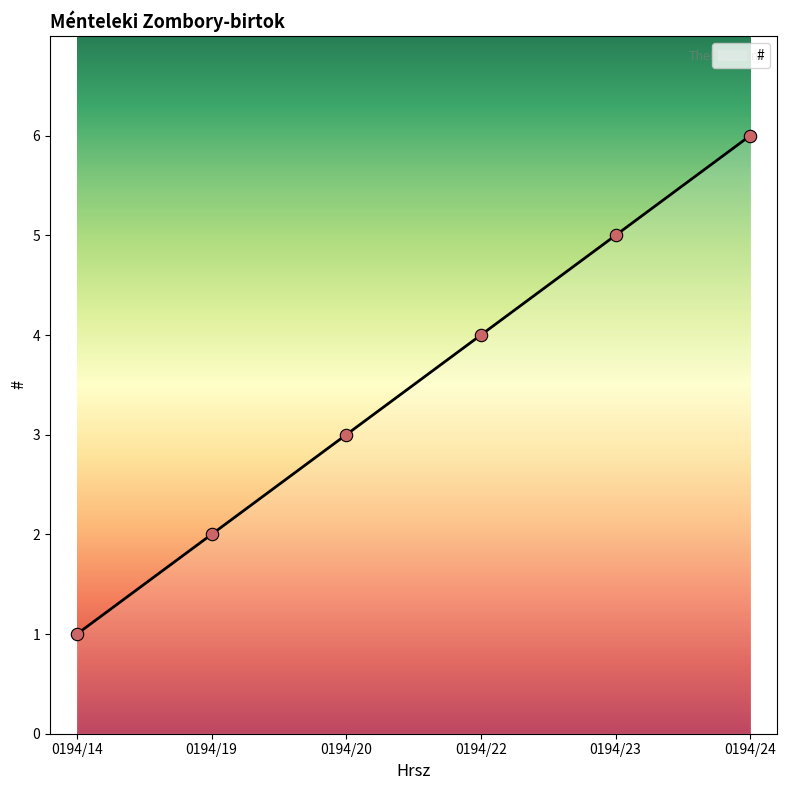

What is the change in value from 0194/14 to 0194/22?

+3